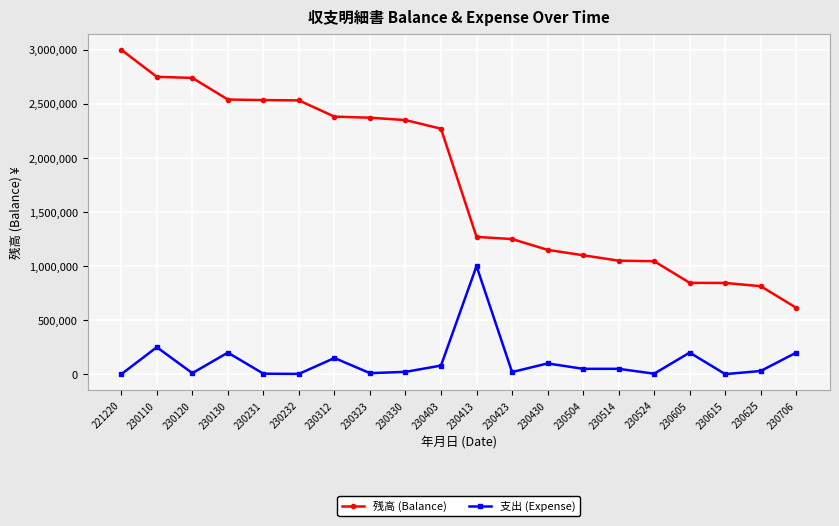

How many data points in 支出 (Expense) are less than 50000?

10